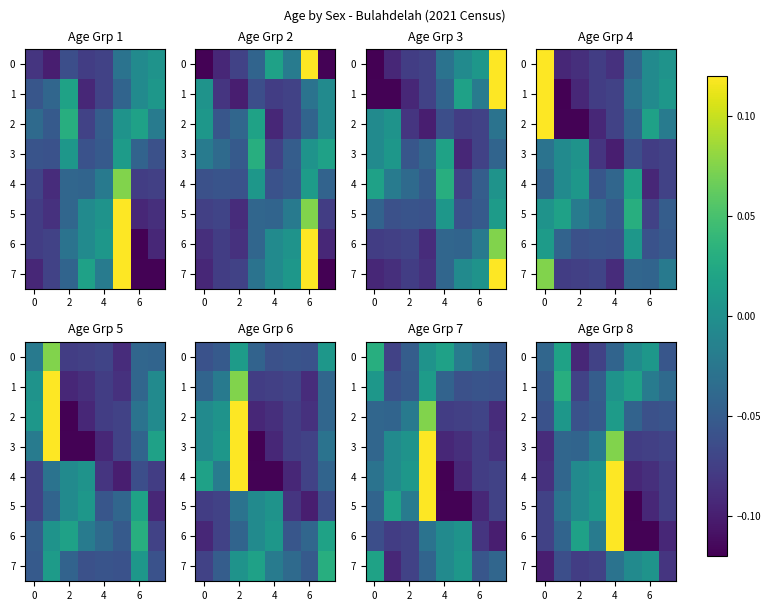

Where is 5 nearest to the value 0?

2